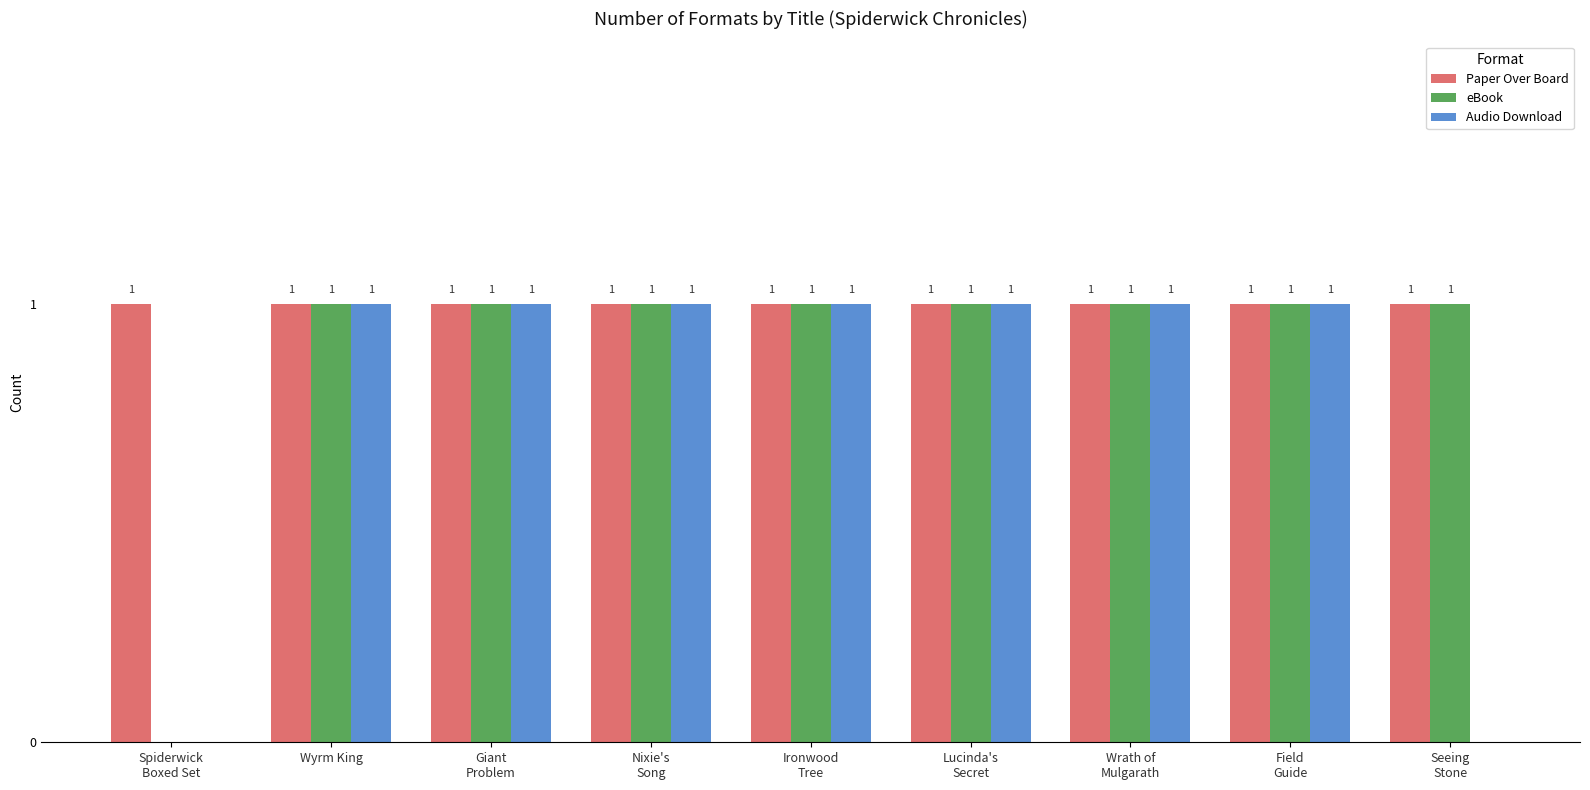

Which series has the largest total across all categories?

Paper Over Board